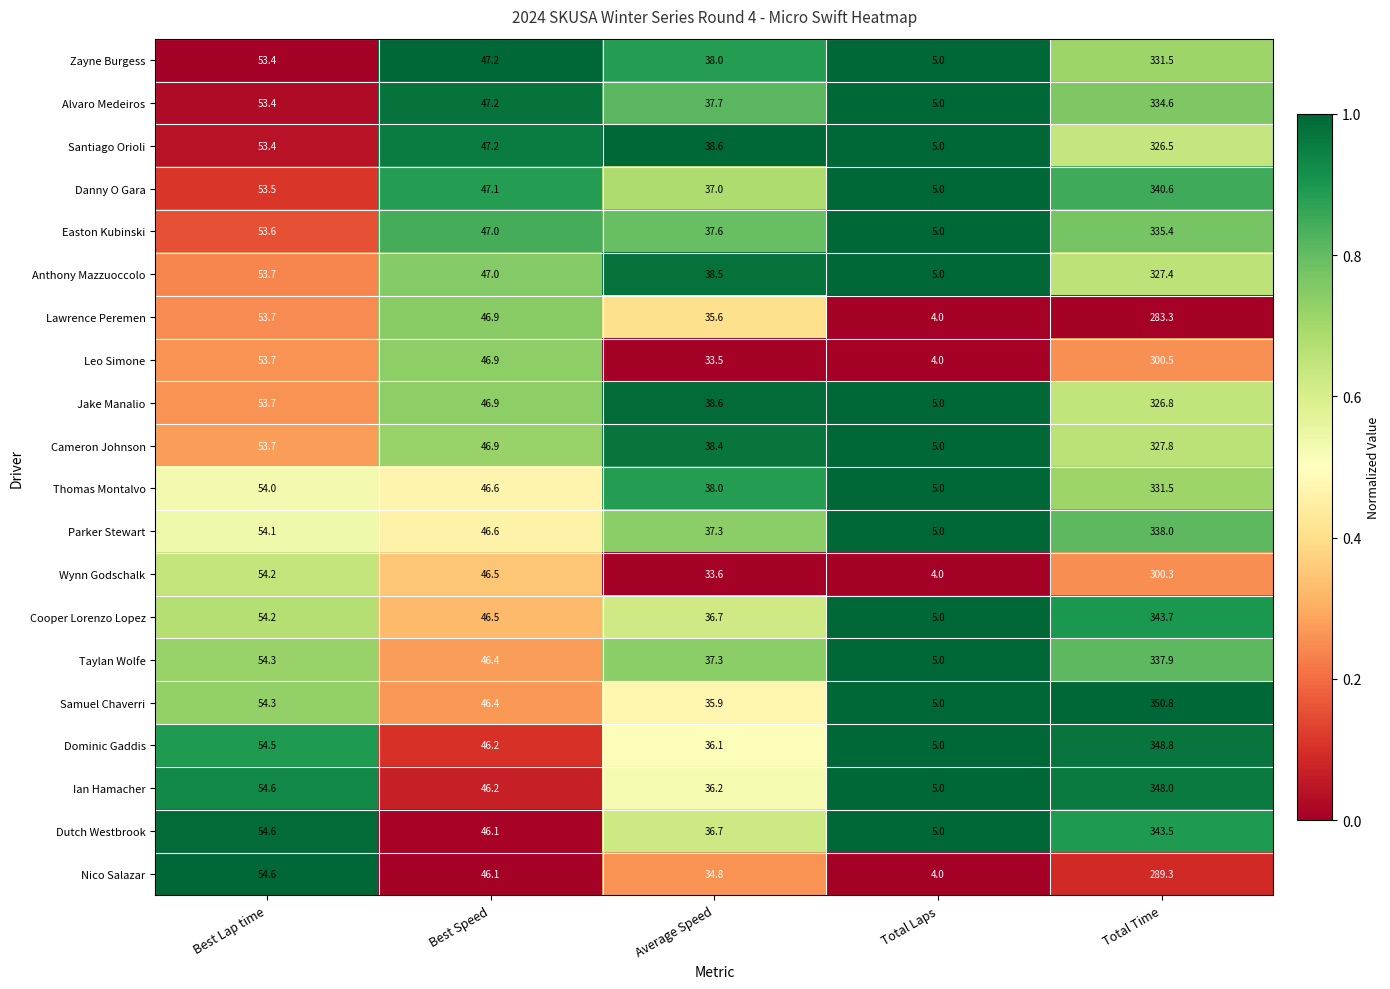

Read the Lawrence Peremen value at Total Laps.

4.0